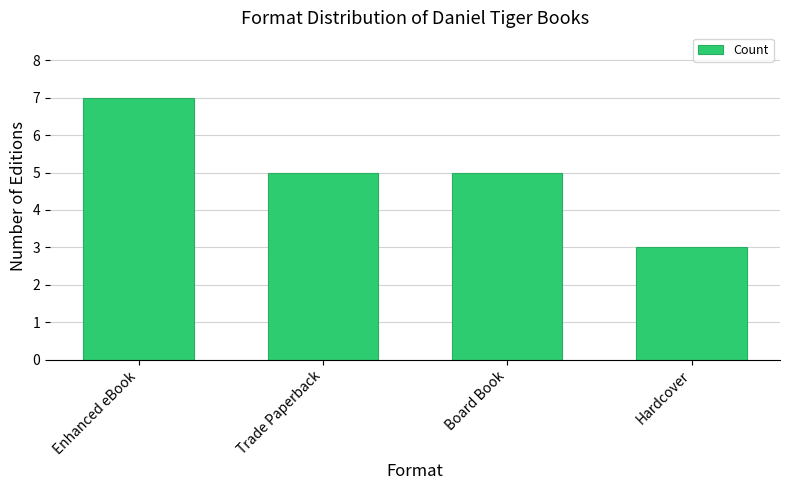

Reading left to right, transcribe all the data shown in this chart.

Enhanced eBook=7	Trade Paperback=5	Board Book=5	Hardcover=3